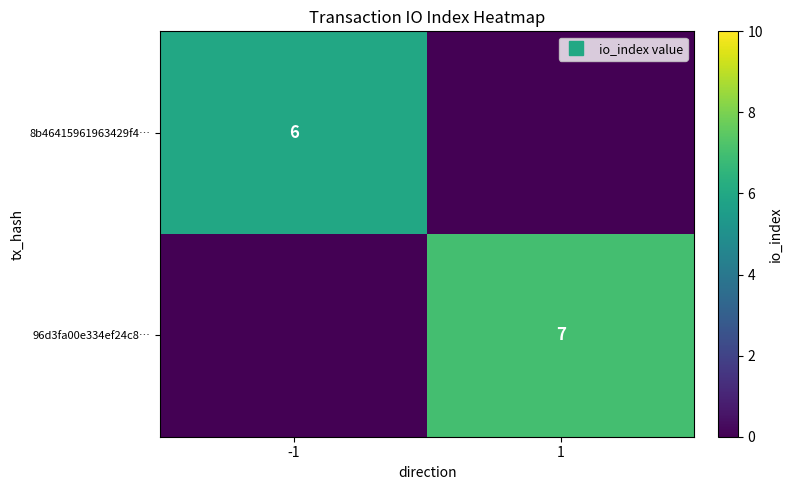

At how many categories does at least one series exceed 1?

2